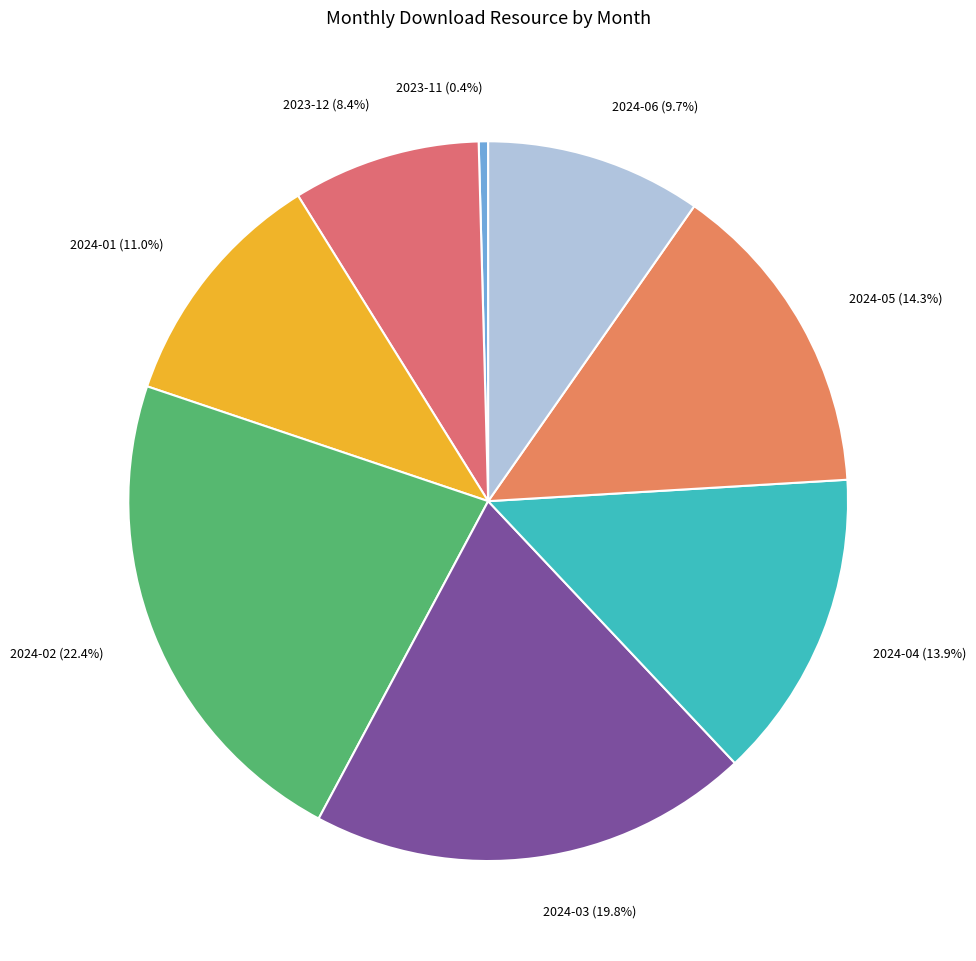

How many slices are in this pie chart?

8